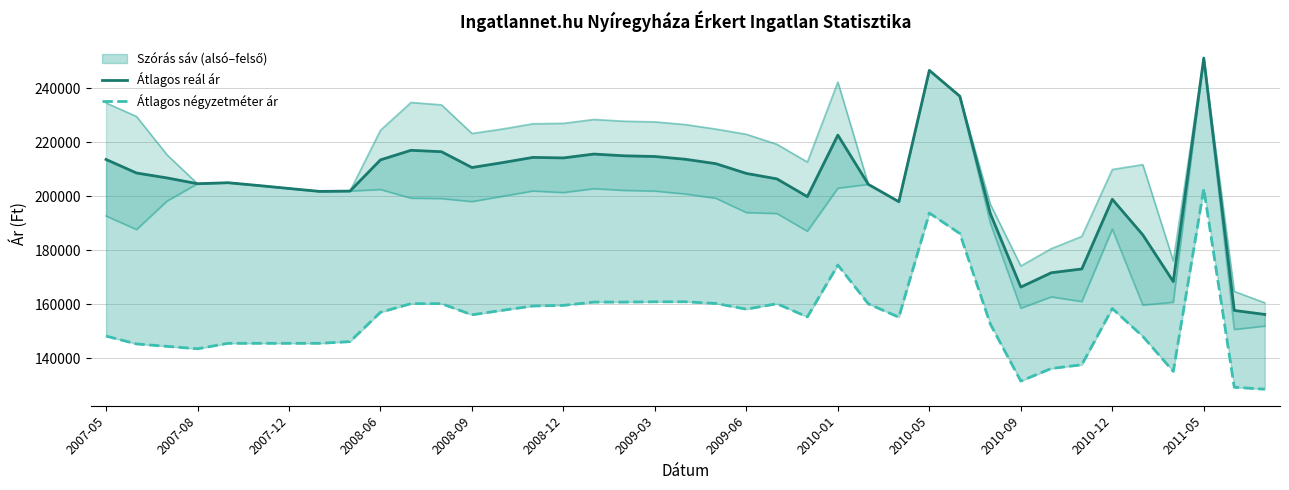

True or false: Szórás alsó határ has more than 2 points higher than both neighbors.

True